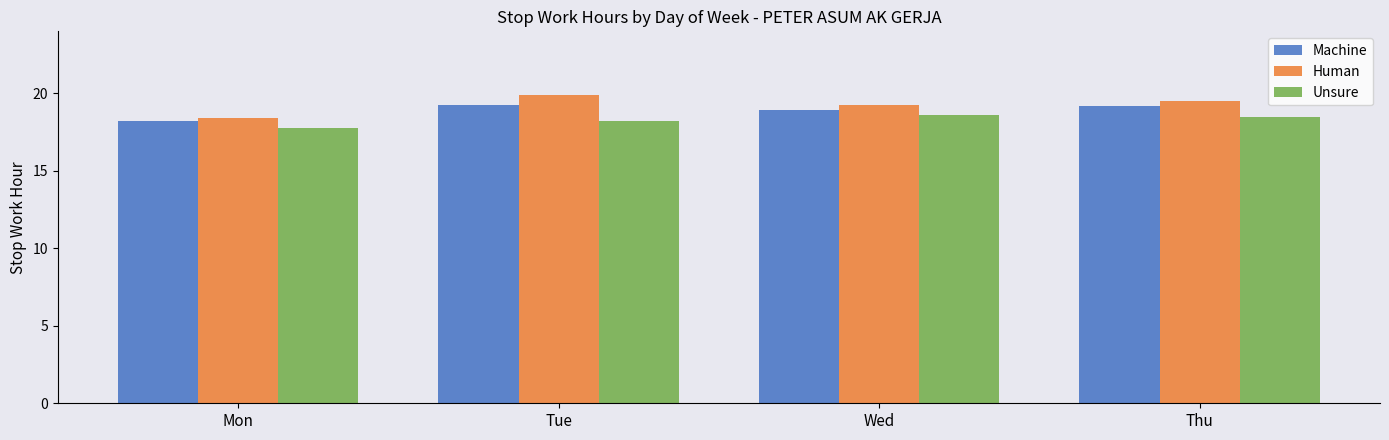

What is the minimum value shown in the chart?

17.8